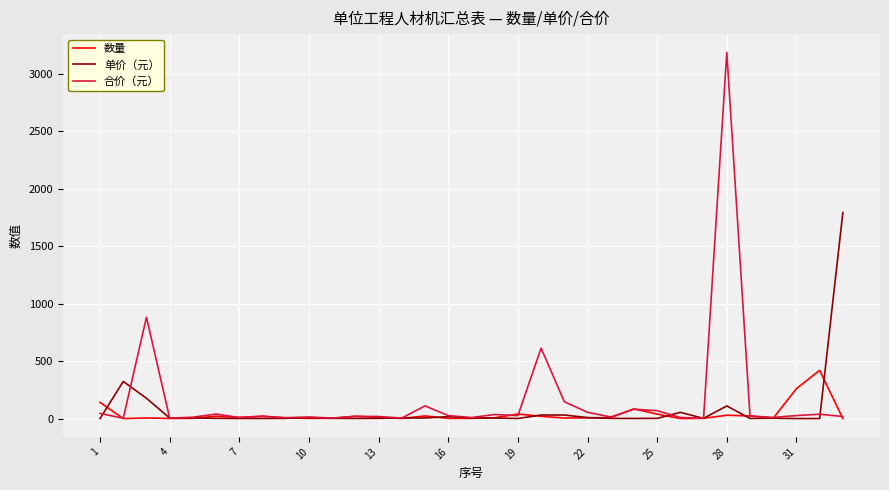

What is the highest value of the 数量 series?

420.0